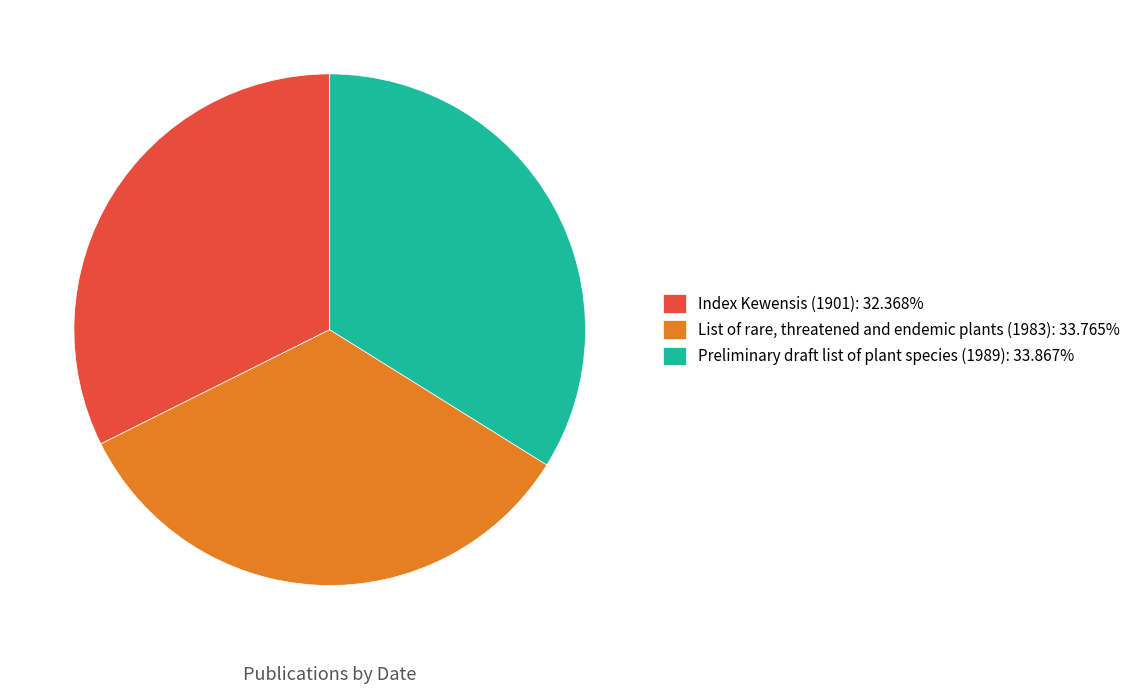

True or false: Index Kewensis (1901) accounts for 32% of the total.

True